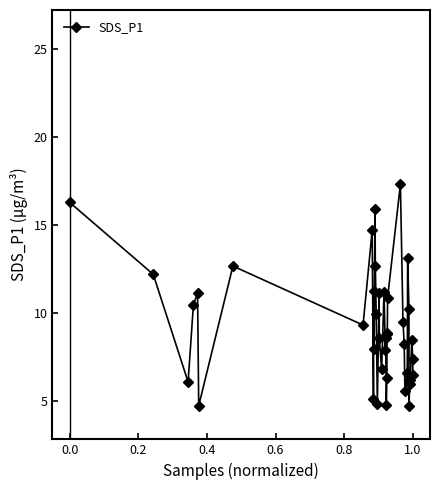

What is the value of the 10th point from the left?

5.1